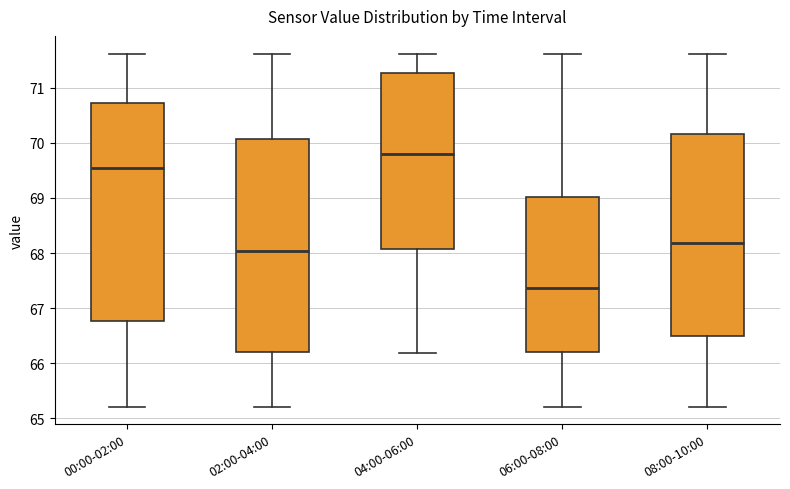

Reading left to right, read every box against the y-axis: the position of its median line, the range the box covers, and the ends of its whiskers. The values are not printed on the chart, so give them approximately, as read against the axis.

00:00-02:00: median 69.5, box 66.8 to 70.7, whiskers 65.2 to 71.6
02:00-04:00: median 68.0, box 66.2 to 70.1, whiskers 65.2 to 71.6
04:00-06:00: median 69.8, box 68.1 to 71.3, whiskers 66.2 to 71.6
06:00-08:00: median 67.4, box 66.2 to 69.0, whiskers 65.2 to 71.6
08:00-10:00: median 68.2, box 66.5 to 70.2, whiskers 65.2 to 71.6